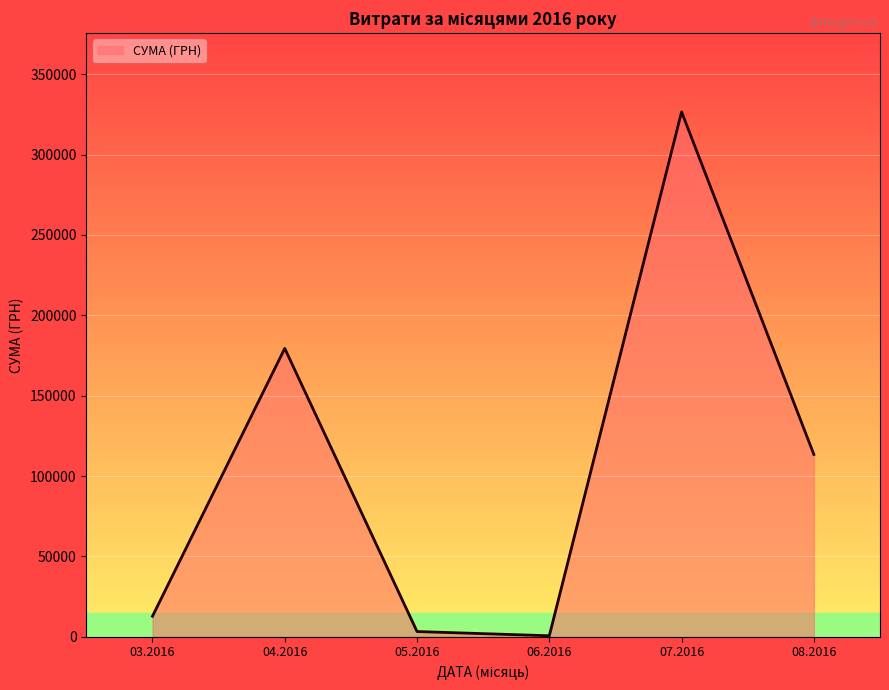

How many categories are shown in the chart?

6